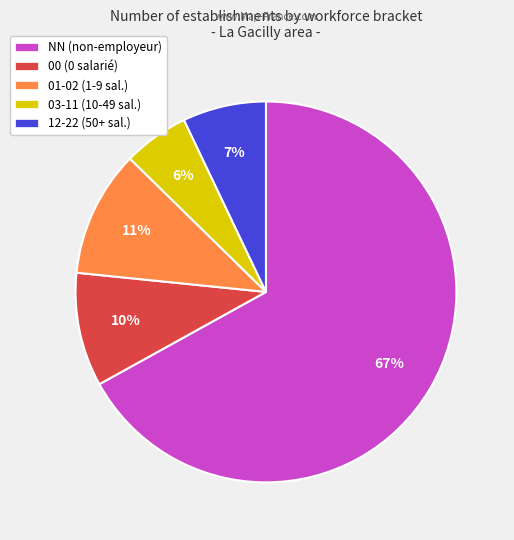

Is there any slice that represents more than half of the pie?

Yes